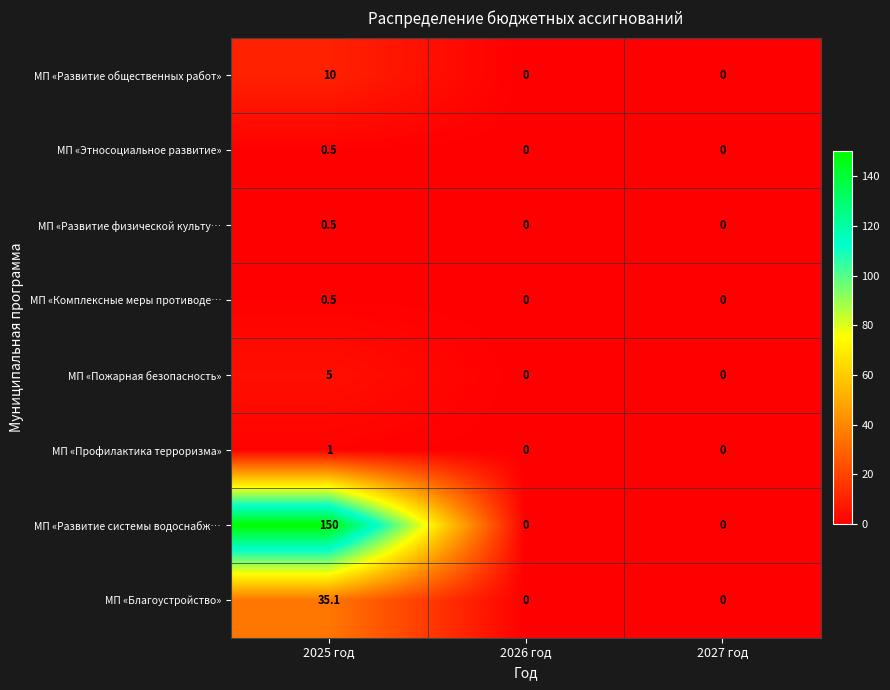

Reading right to left, list all the values displayed in this chart.

МП «Развитие общественных работ»: 0.0	0.0	10.0
МП «Этносоциальное развитие»: 0.0	0.0	0.5
МП «Развитие физической культу…: 0.0	0.0	0.5
МП «Комплексные меры противоде…: 0.0	0.0	0.5
МП «Пожарная безопасность»: 0.0	0.0	5.0
МП «Профилактика терроризма»: 0.0	0.0	1.0
МП «Развитие системы водоснабж…: 0.0	0.0	150.0
МП «Благоустройство»: 0.0	0.0	35.1